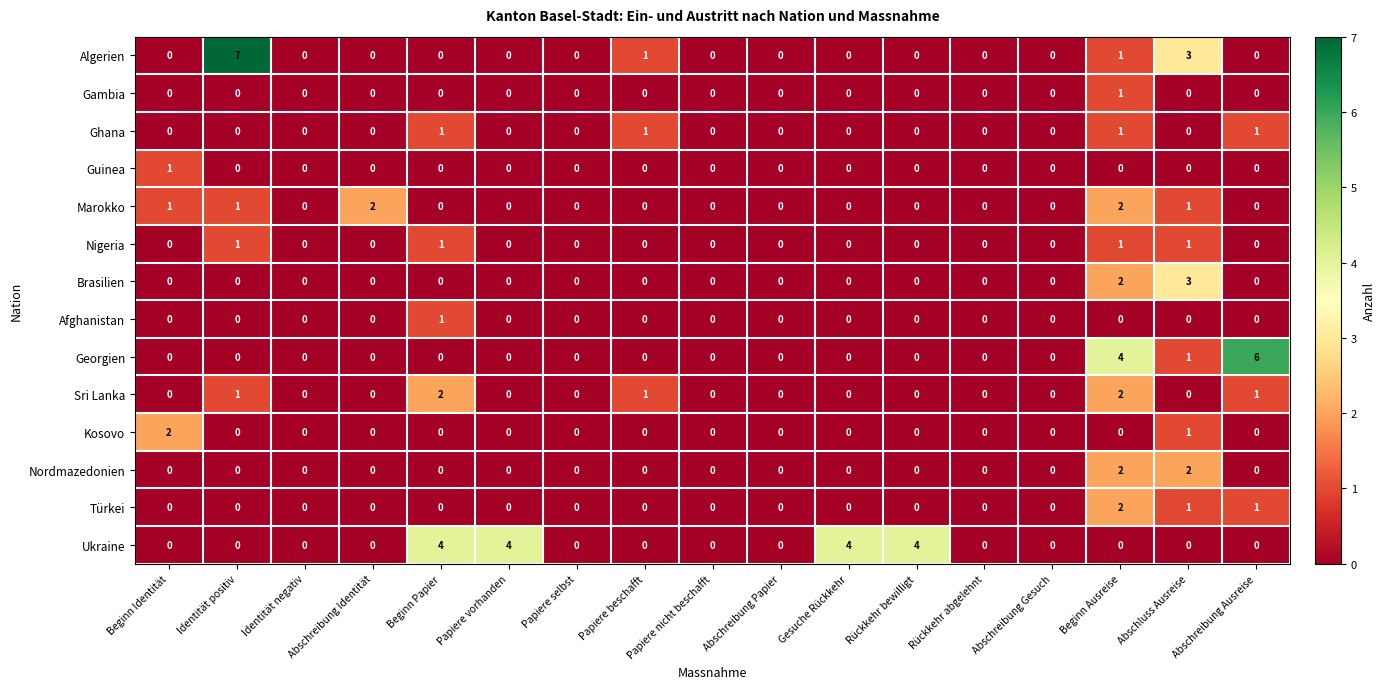

How many data points does each series have?

17